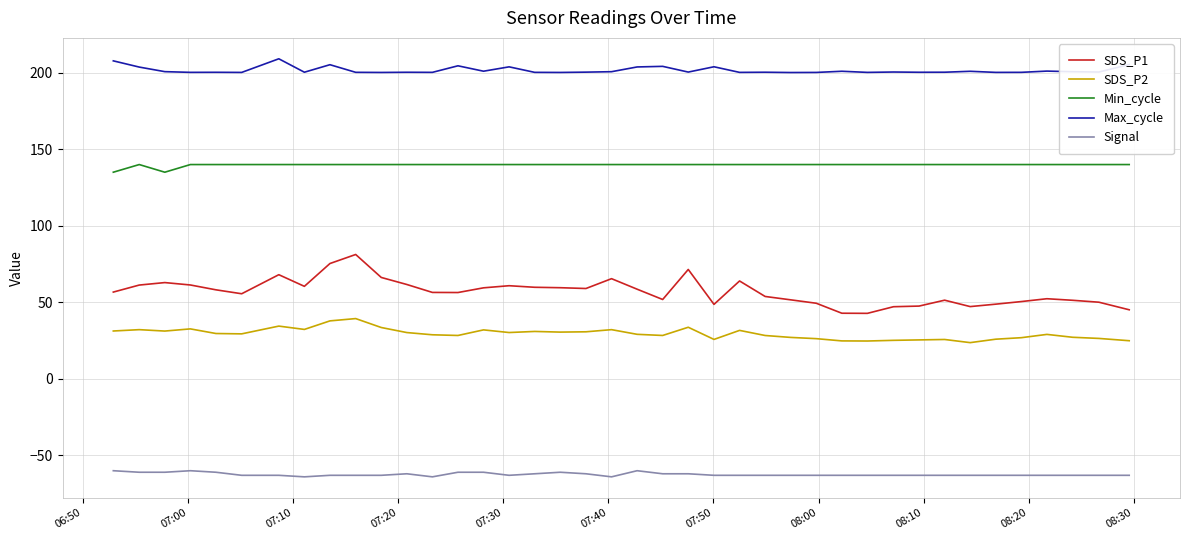

Which series has the largest total across all categories?

Max_cycle